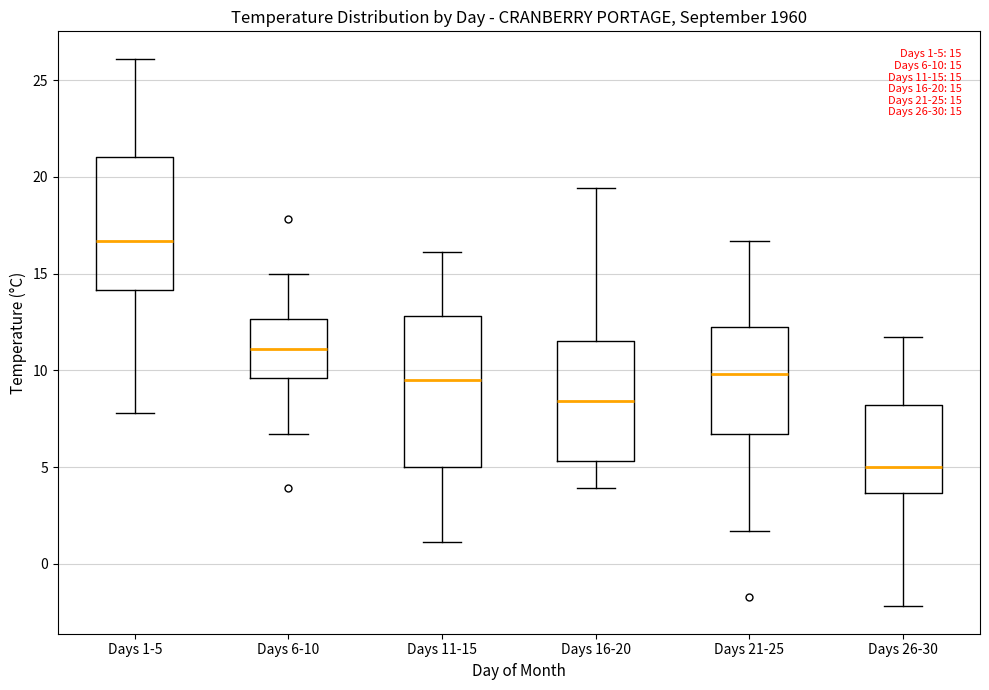

Which box's median line is the lowest?

Days 26-30